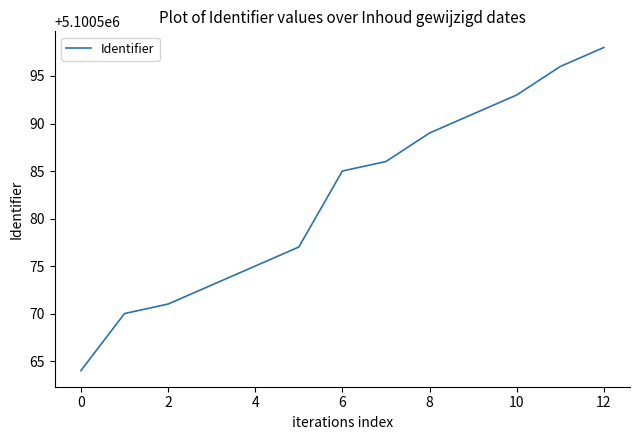

Does the chart display data point markers on the line(s)?

No